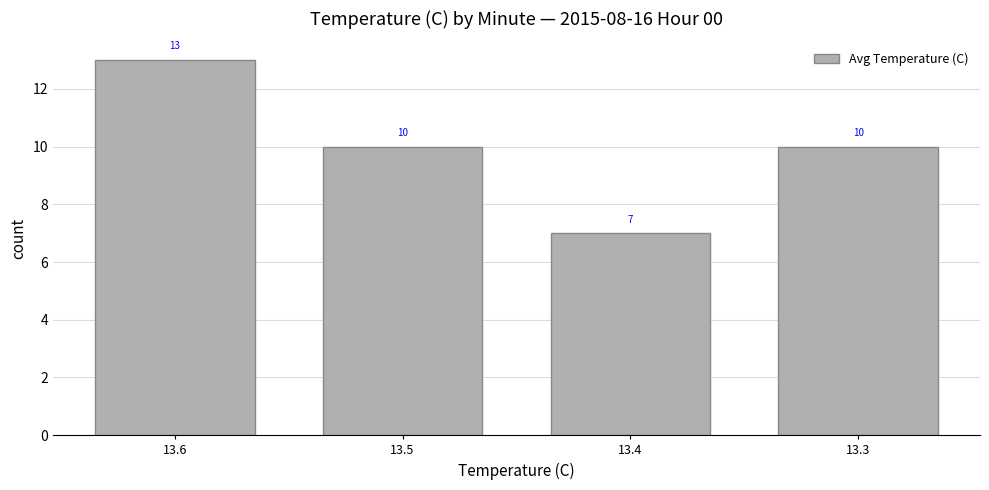

How many categories are shown in the chart?

4